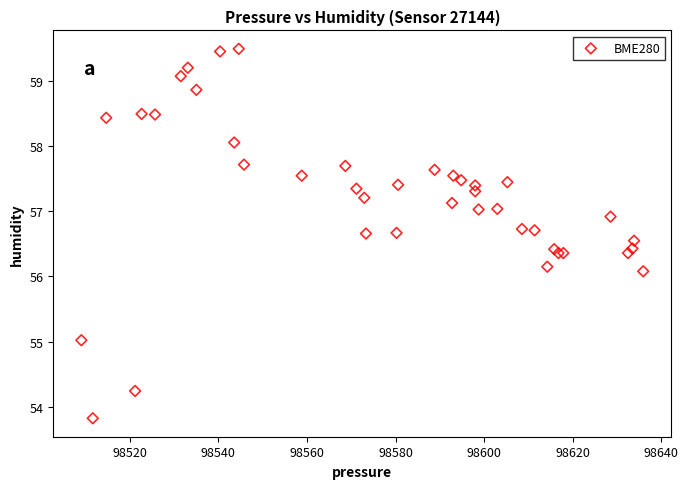

What Y value in the scatter plot is closest to 56?

56.1